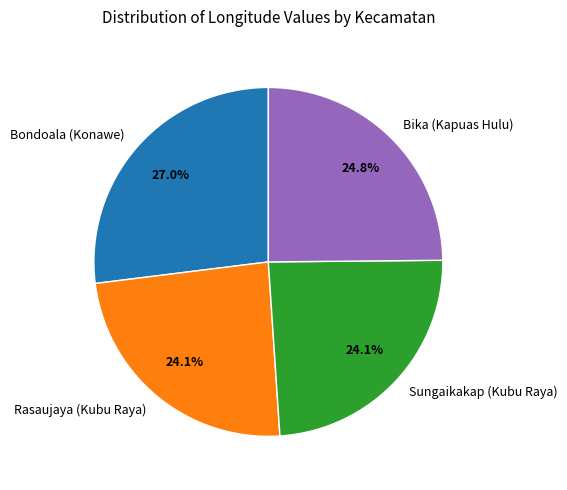

To the nearest percent, what portion does Sungaikakap (Kubu Raya) represent?

24%